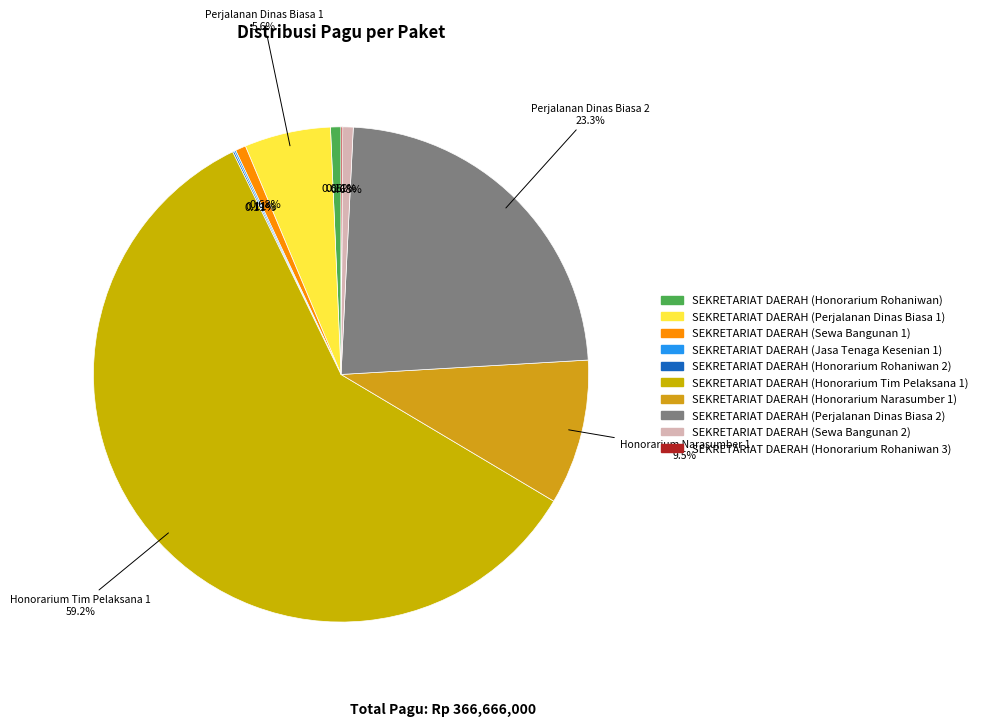

Is it true that SEKRETARIAT DAERAH (Sewa Bangunan 2) is 1% of the pie?

True